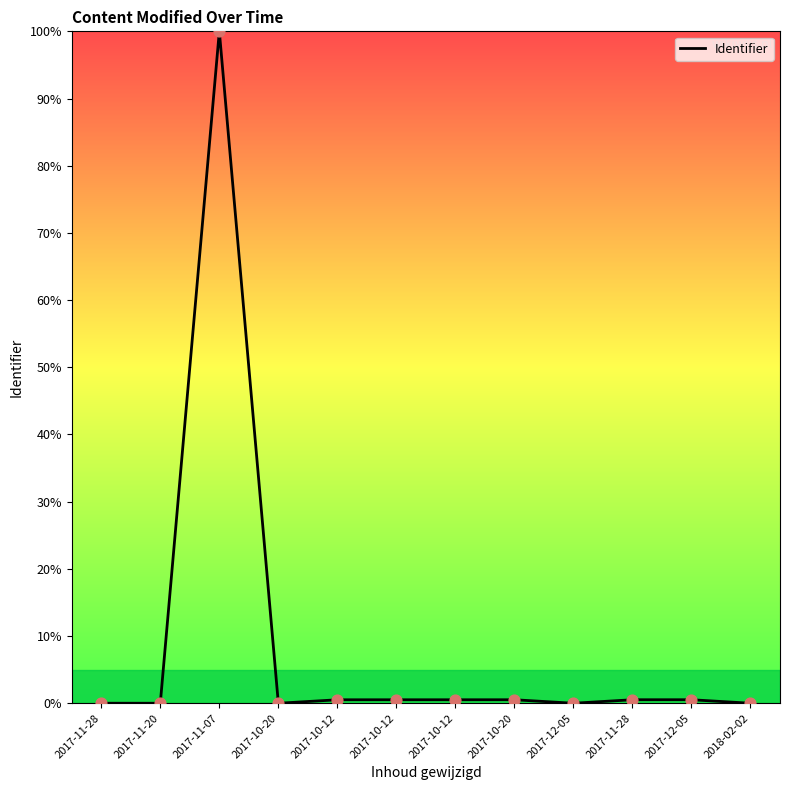

What is the change in value from 2017-12-05 to 2017-12-05?

+0.5